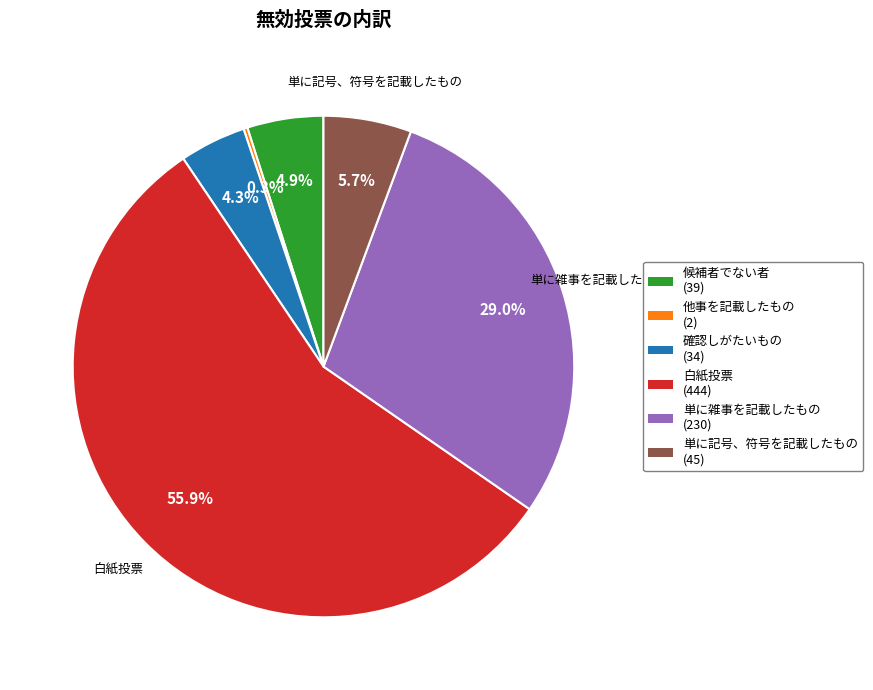

Between 確認しがたいもの (34) and 単に雑事を記載したもの (230), which is larger?

単に雑事を記載したもの (230)